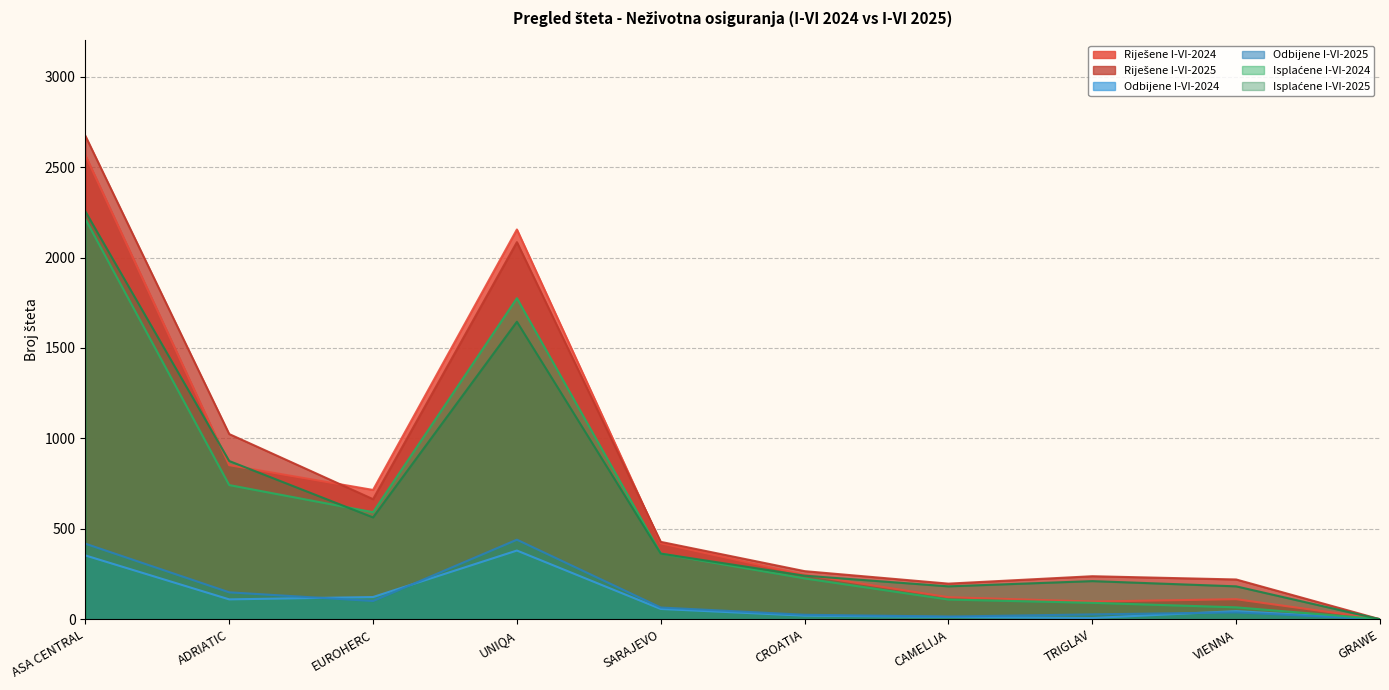

Rank the series at EUROHERC from lowest to highest value.

Odbijene I-VI-2025, Odbijene I-VI-2024, Isplaćene I-VI-2025, Isplaćene I-VI-2024, Riješene I-VI-2025, Riješene I-VI-2024